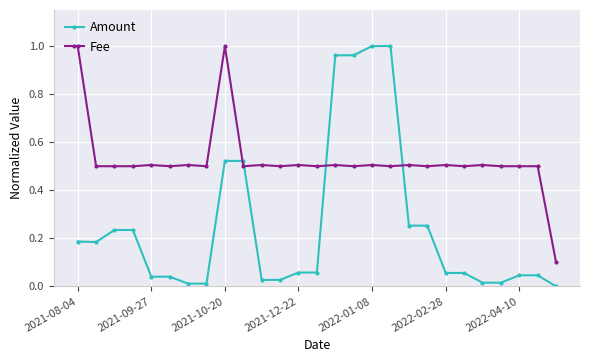

True or false: Amount and Fee cross at least once.

True